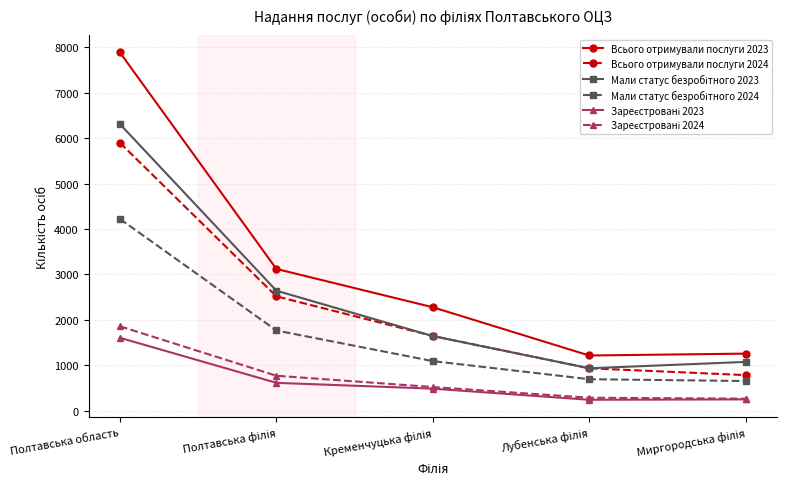

What is the value of the Всього отримували послуги 2024 point at the 5th from the left?

788